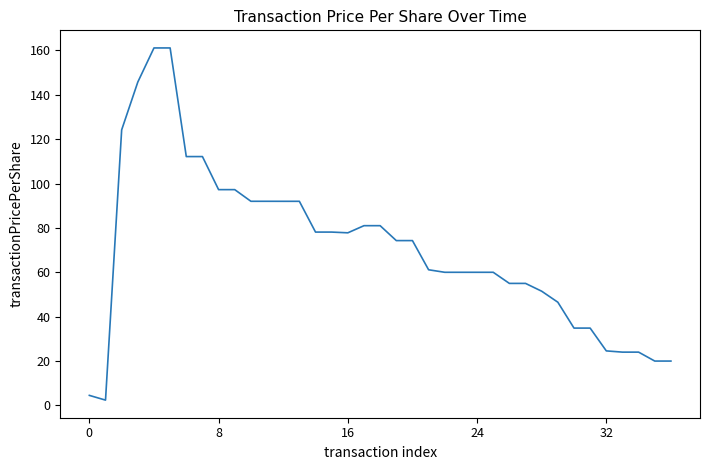

Count the number of categories in the chart.

37